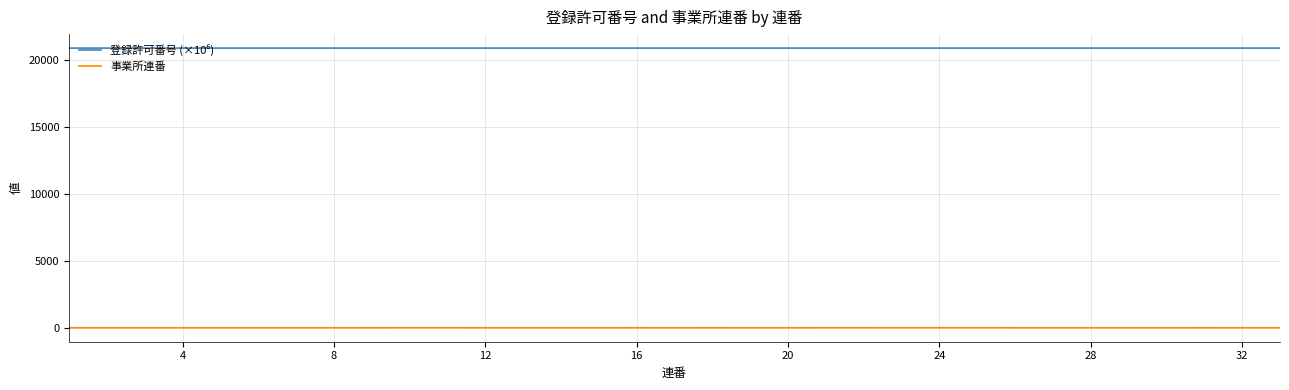

What is the maximum value shown in the chart?

20902.0